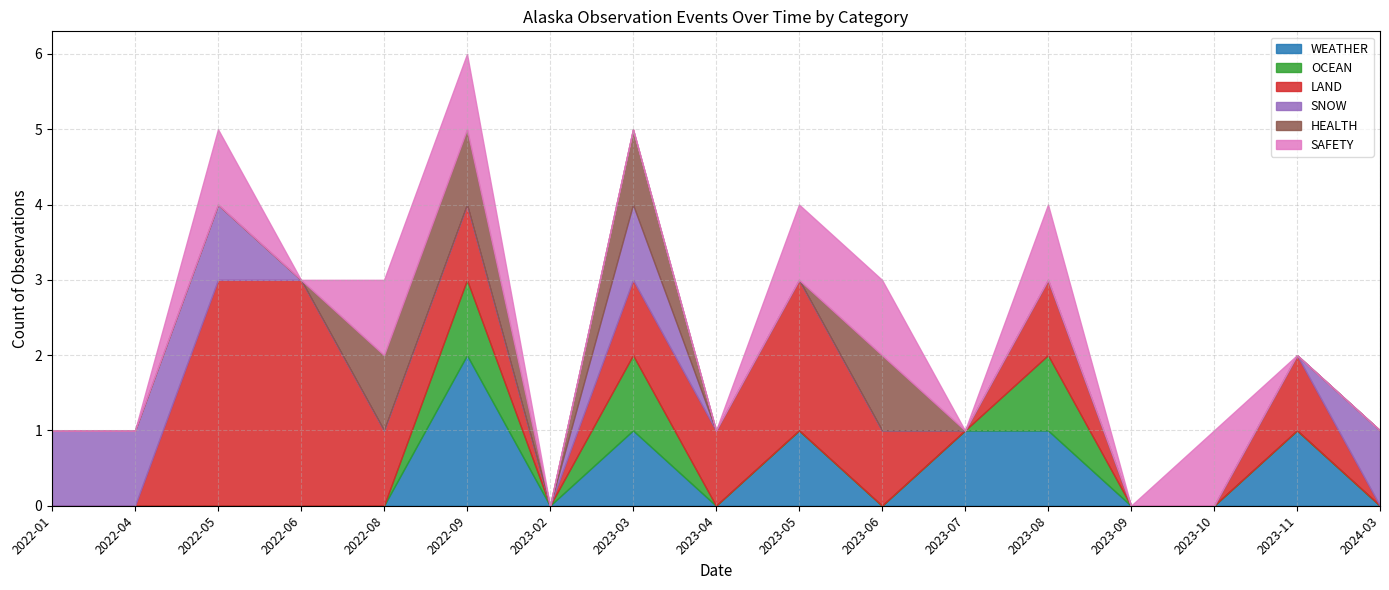

How many categories are shown in the chart?

17